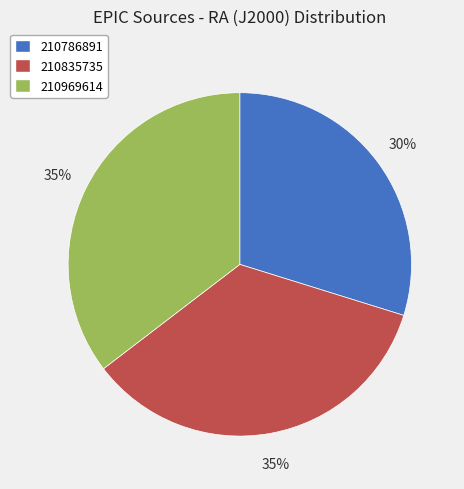

Is the sum of 210786891 and 210969614 greater than half?

Yes